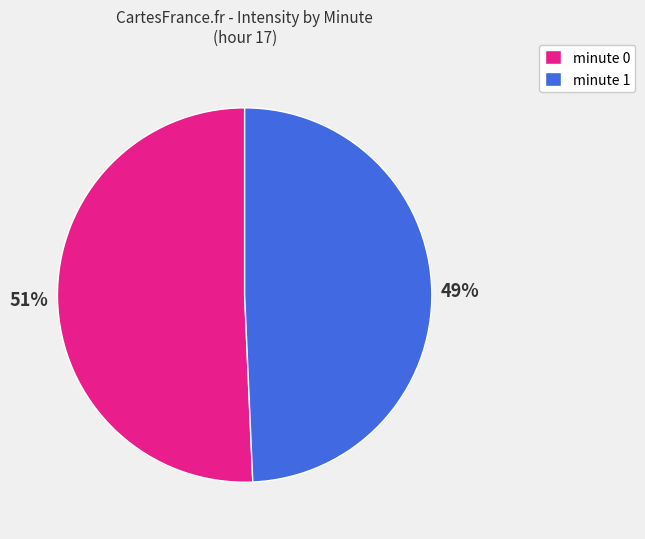

To the nearest percent, what is the combined percentage of minute 1 and minute 0?

100%